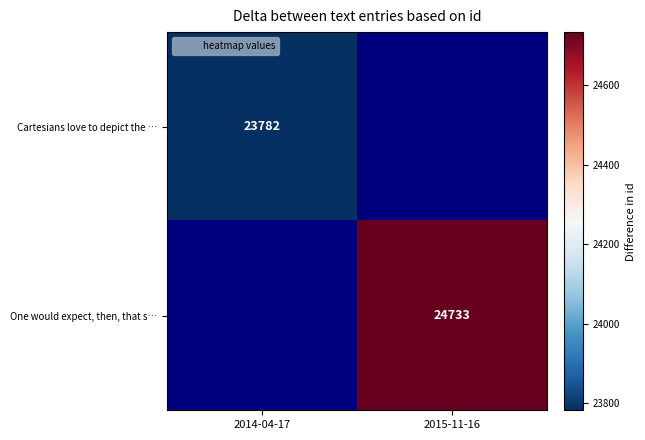

Rank the categories by Cartesians love to depict the … value from highest to lowest.

2014-04-17, 2015-11-16